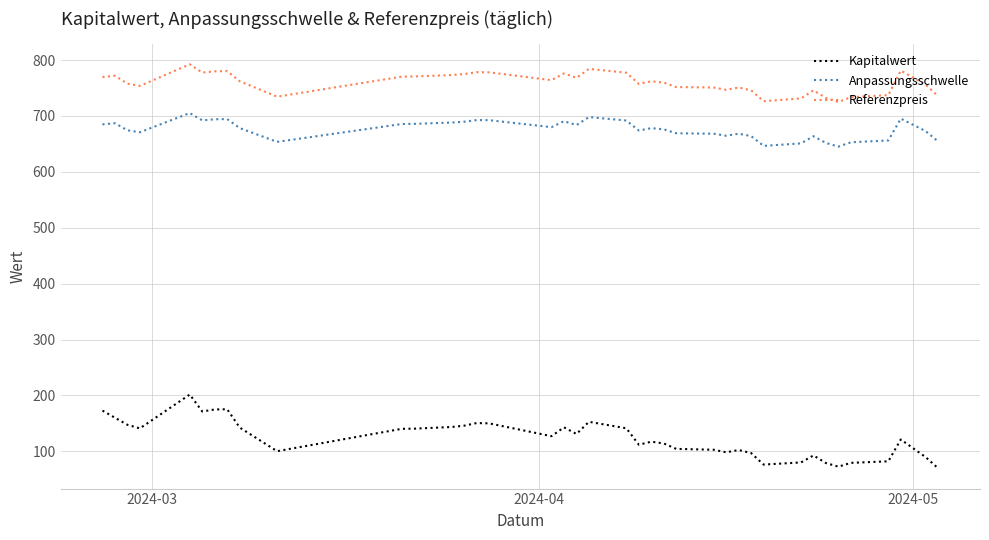

True or false: Anpassungsschwelle and Kapitalwert intersect in this chart.

False